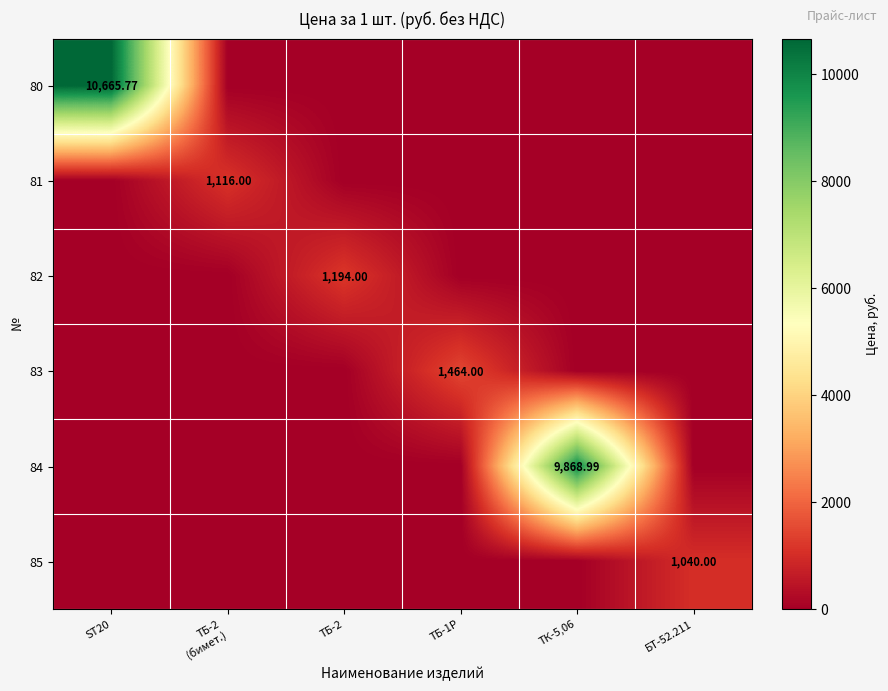

The value of 81 at БТ-52.211 is 0.0. True or false?

True